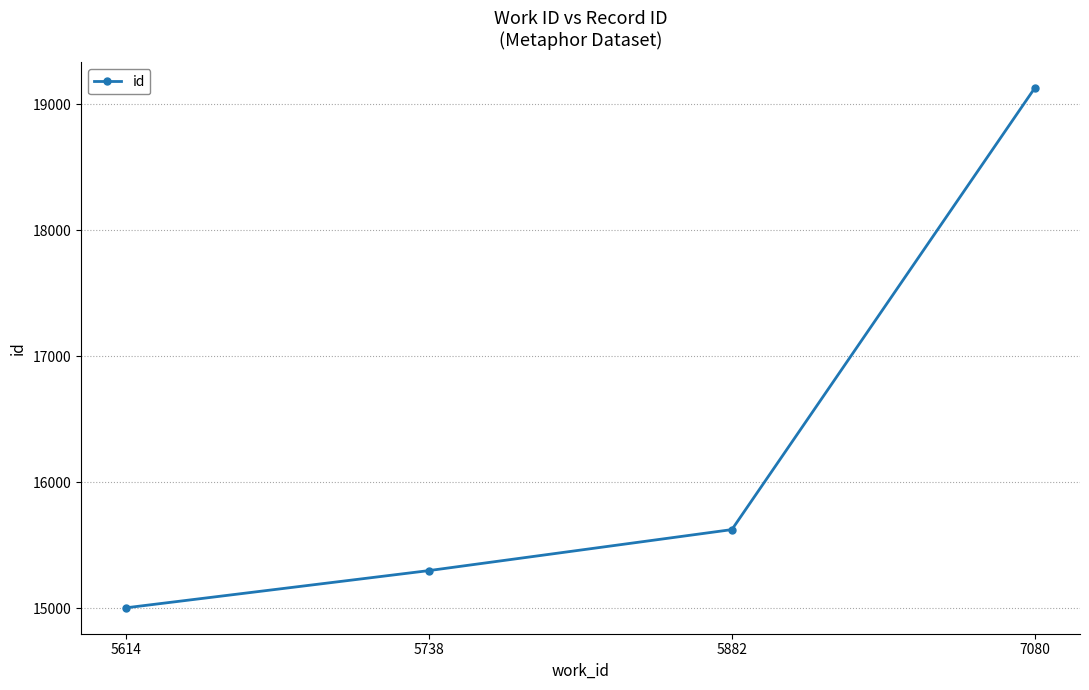

Reading left to right, what are all the values shown in this chart?

5614=15004	5738=15299	5882=15624	7080=19125